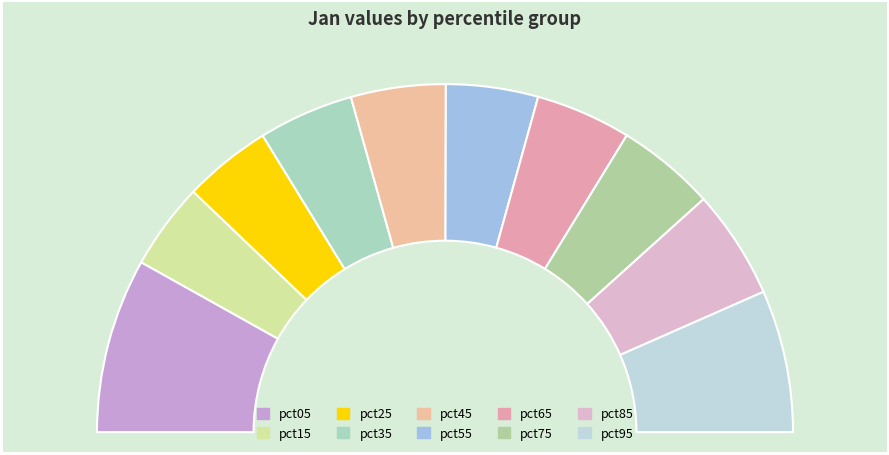

Is there any slice that represents more than half of the pie?

No